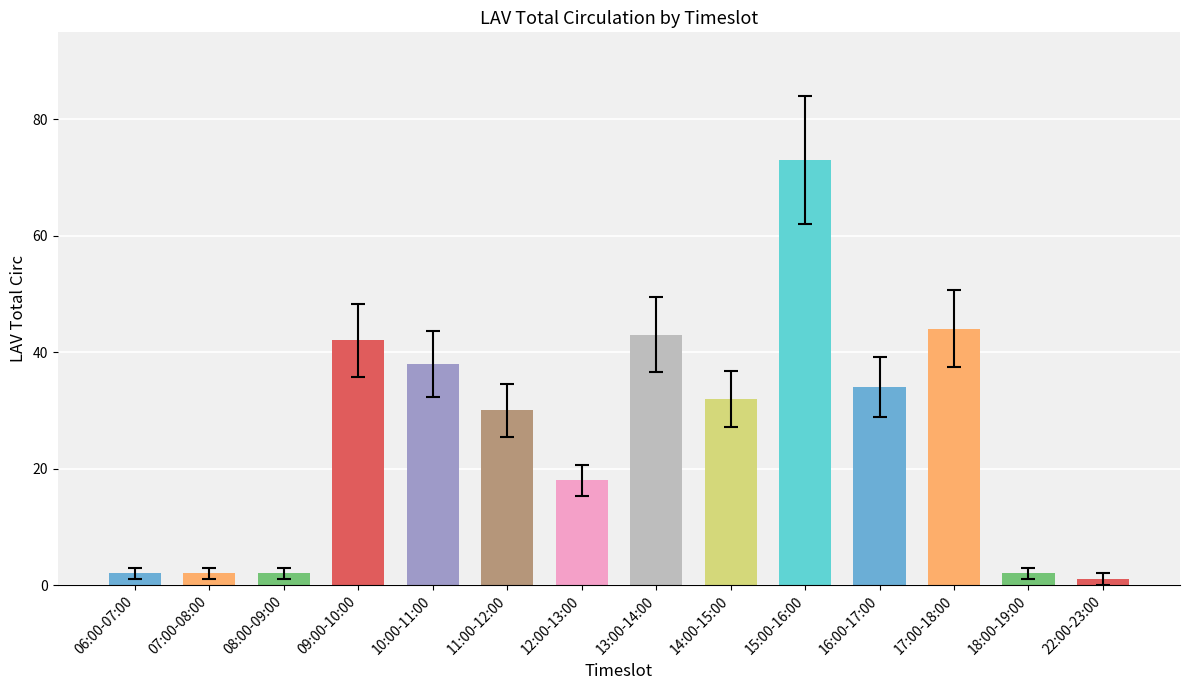

What is the label of the 9th bar from the left?

14:00-15:00